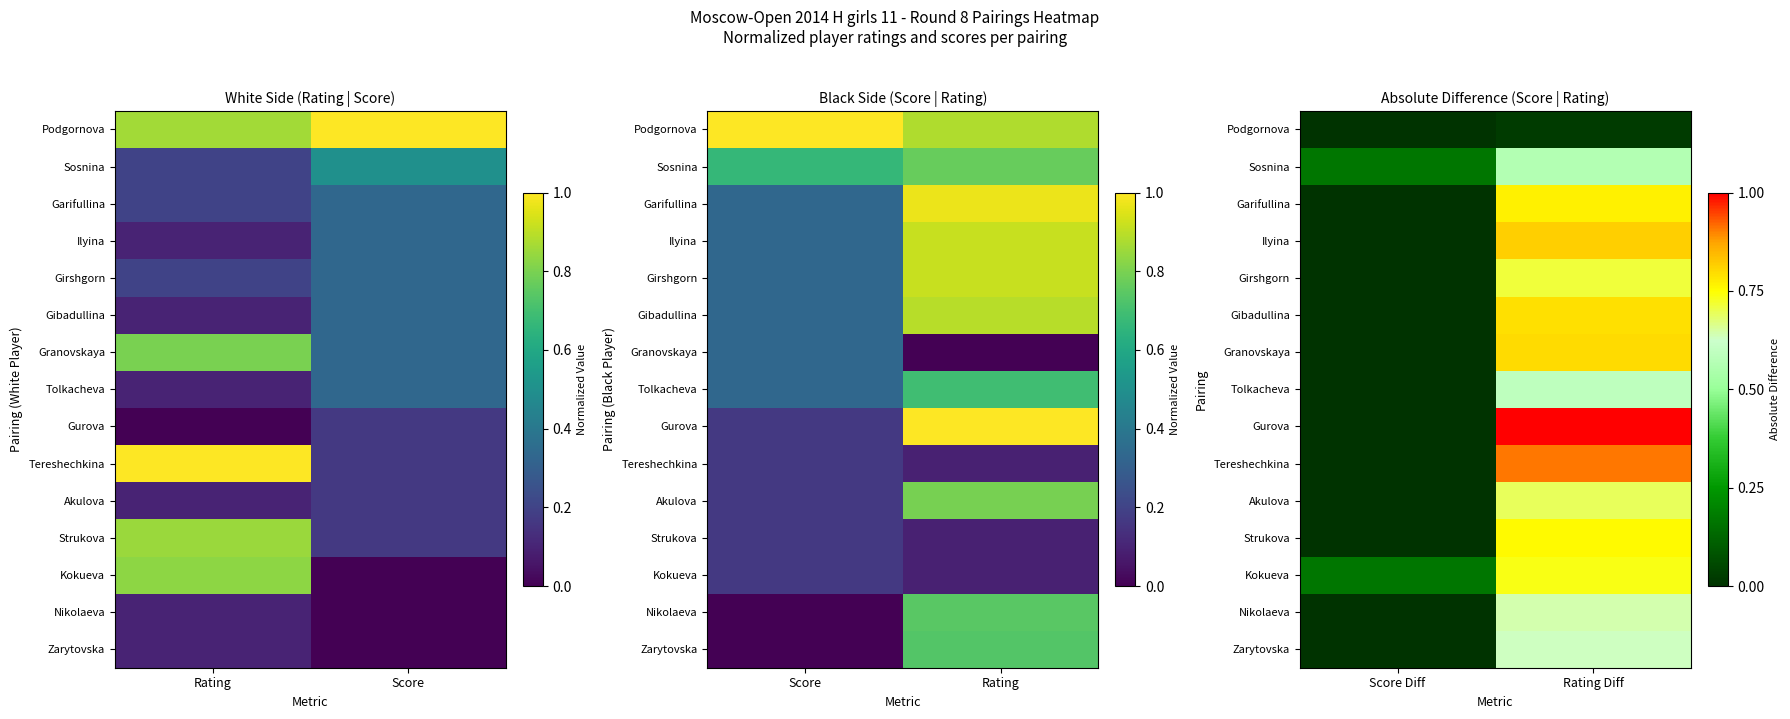

Which label corresponds to the smallest value in the chart?

Score Diff